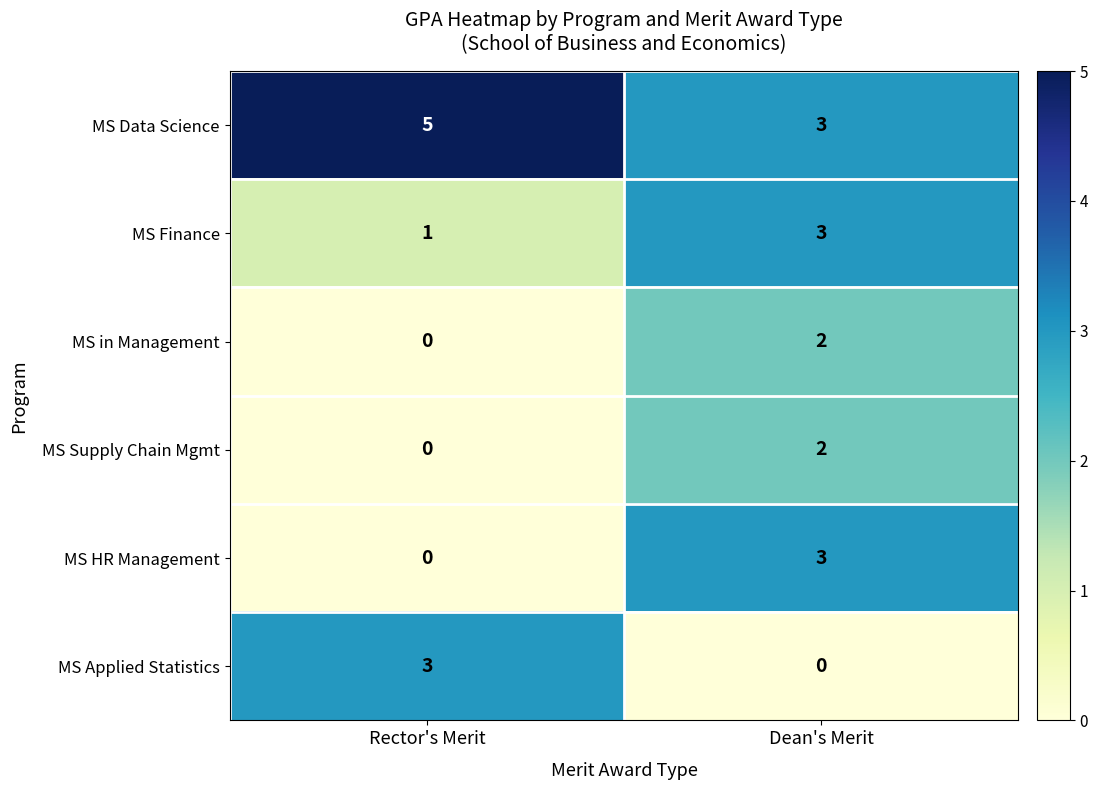

What is the spread (max minus min) of values at Rector's Merit?

5